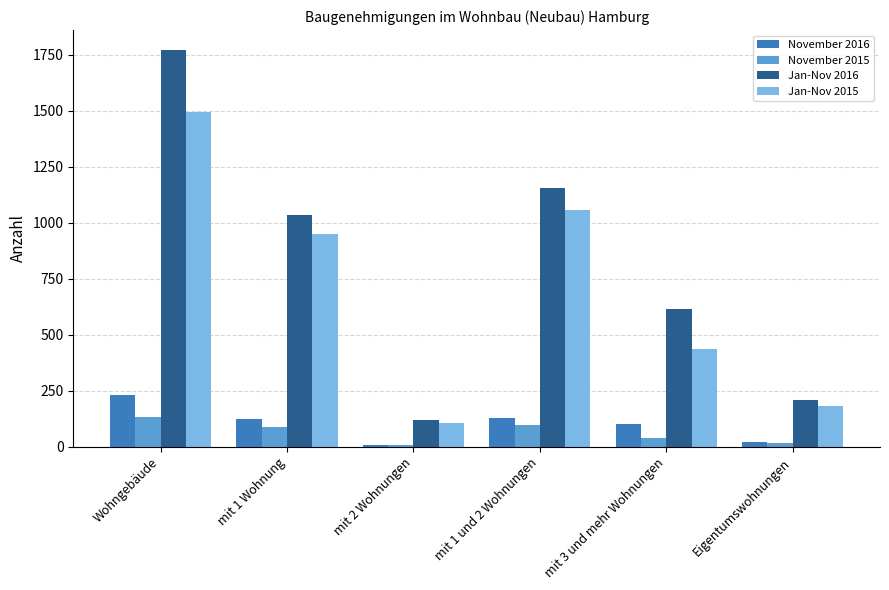

Where is Jan-Nov 2016 nearest to the value 945?

mit 1 Wohnung